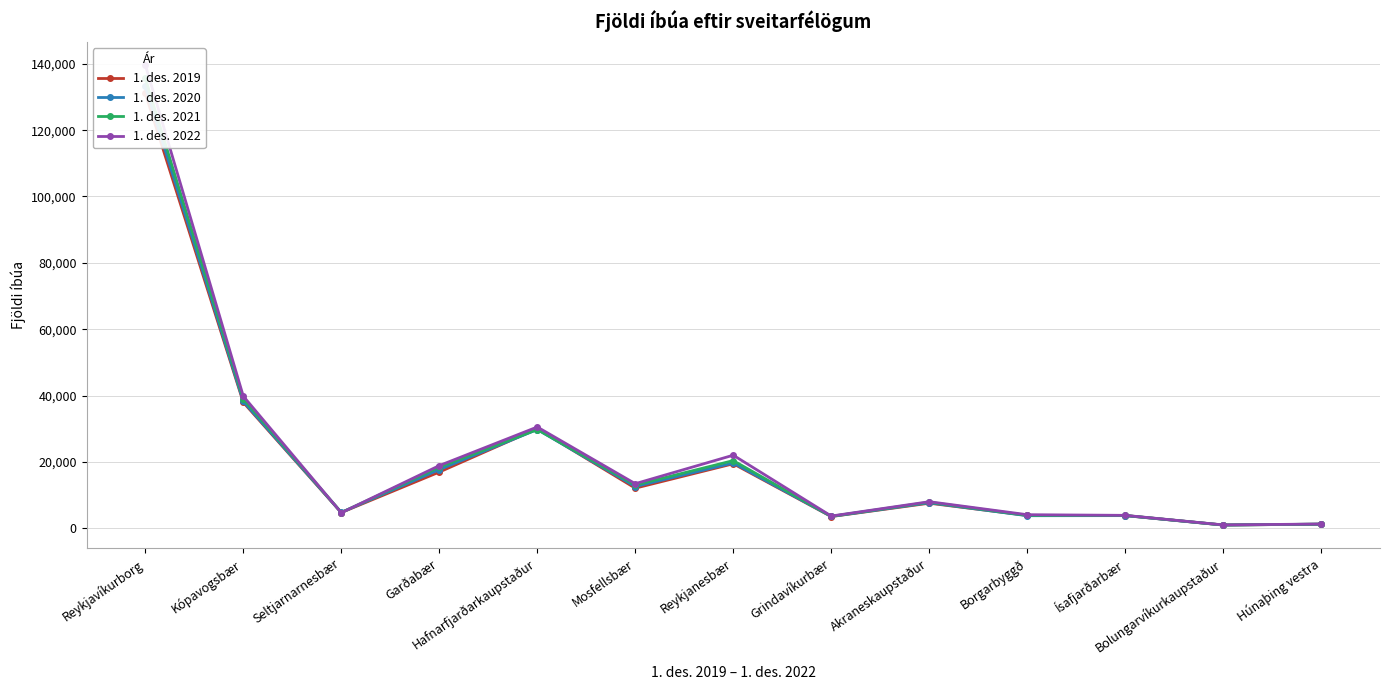

List the series in order of their overall mean, highest first.

1. des. 2022, 1. des. 2021, 1. des. 2020, 1. des. 2019